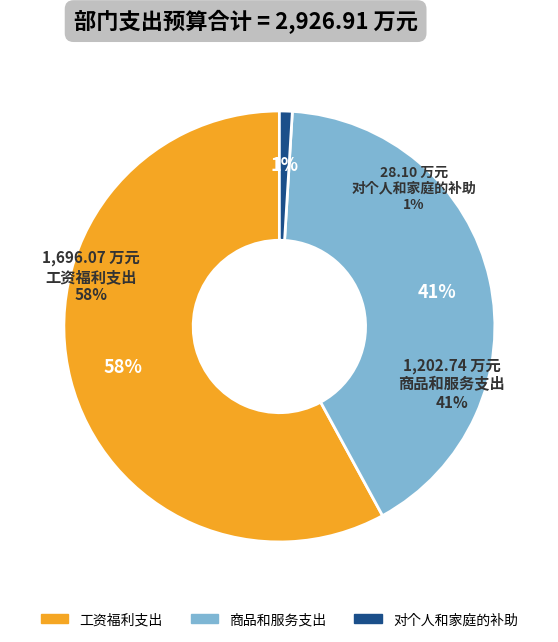

Which has a higher value, 商品和服务支出 or 对个人和家庭的补助?

商品和服务支出